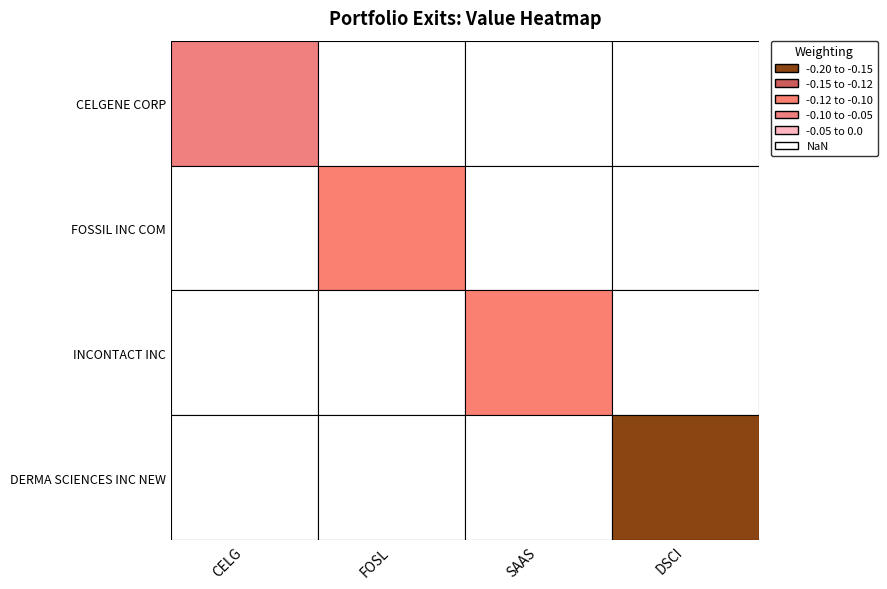

How many data points does each series have?

4